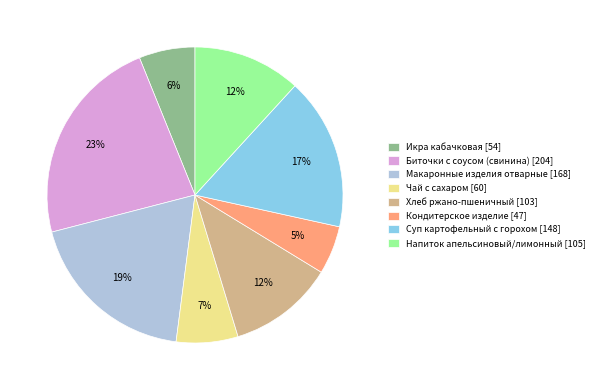

True or false: Чай с сахаром accounts for 7% of the total.

True